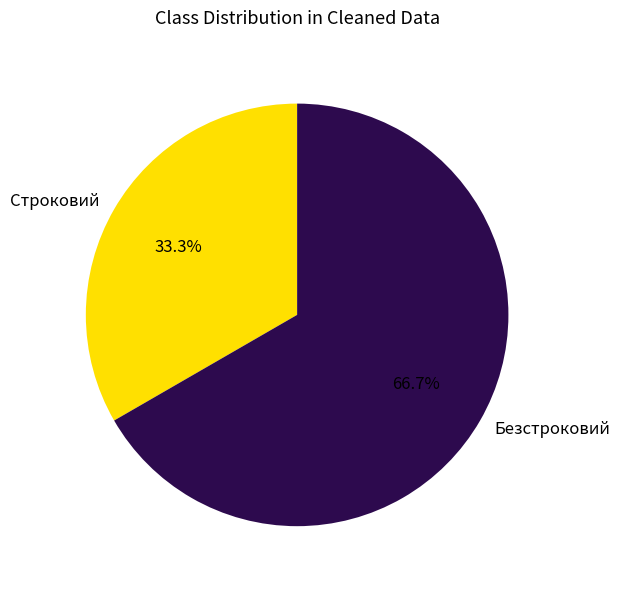

Which category accounts for the majority?

Безстроковий